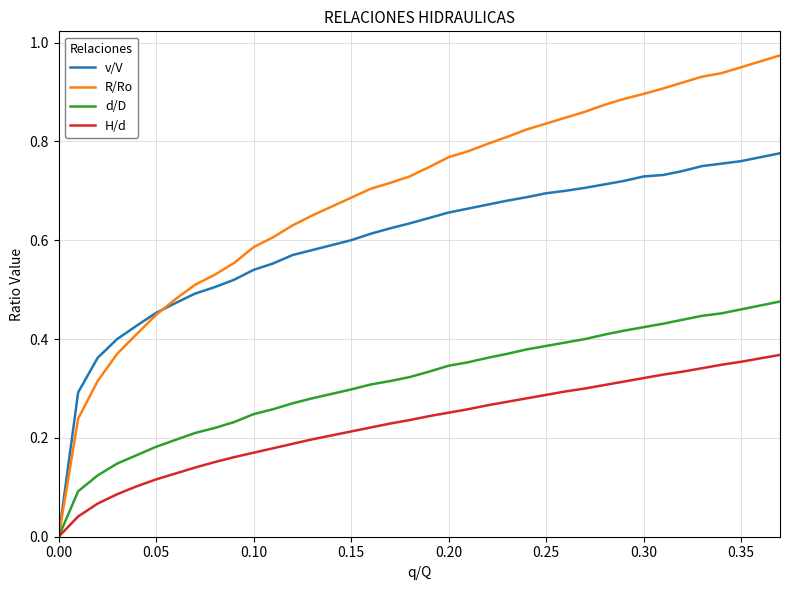

How many categories are shown in the chart?

38